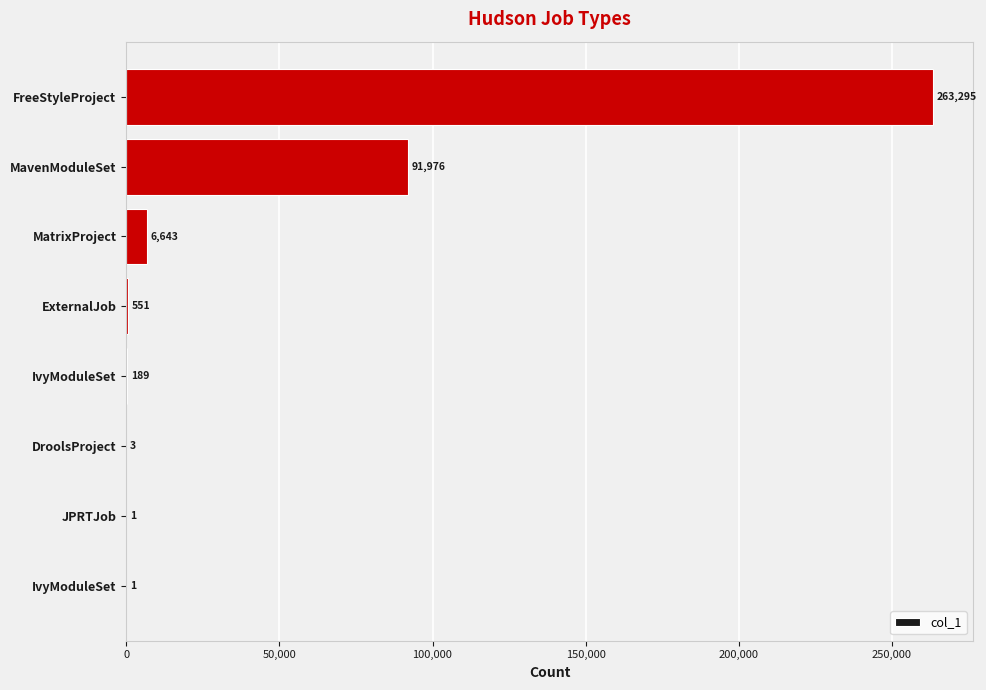

Are the bars horizontal?

Yes